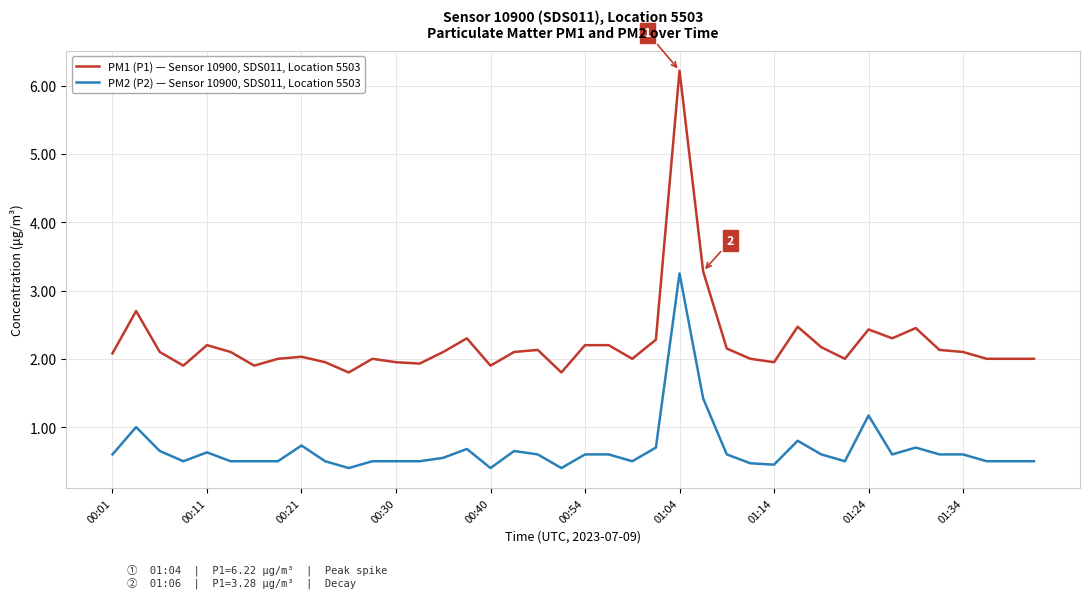

What is the maximum value shown in the chart?

6.2